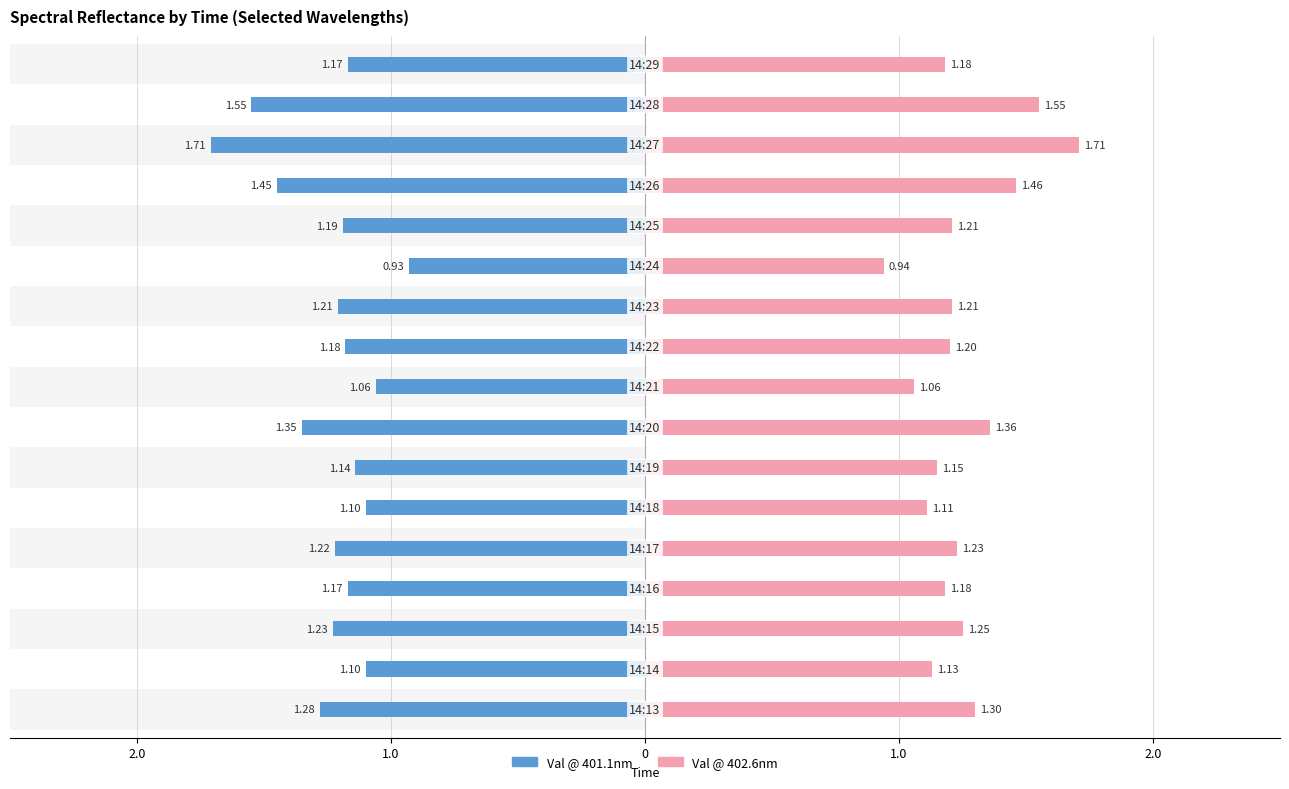

At how many categories does at least one series exceed 1?

16